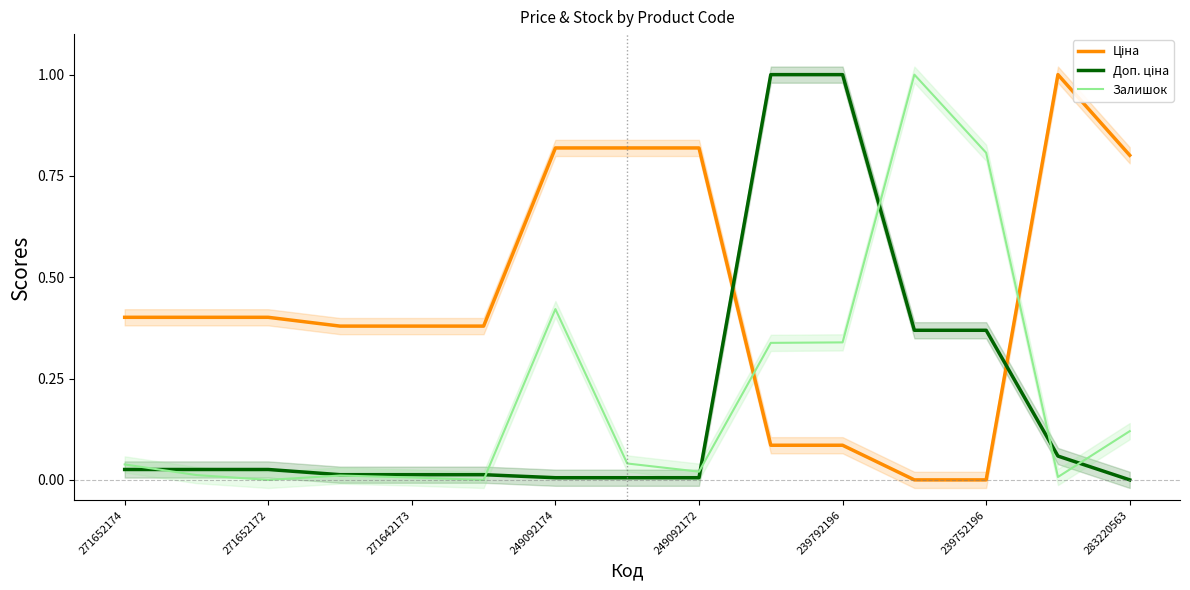

Is this an area chart (filled region under the line)?

No